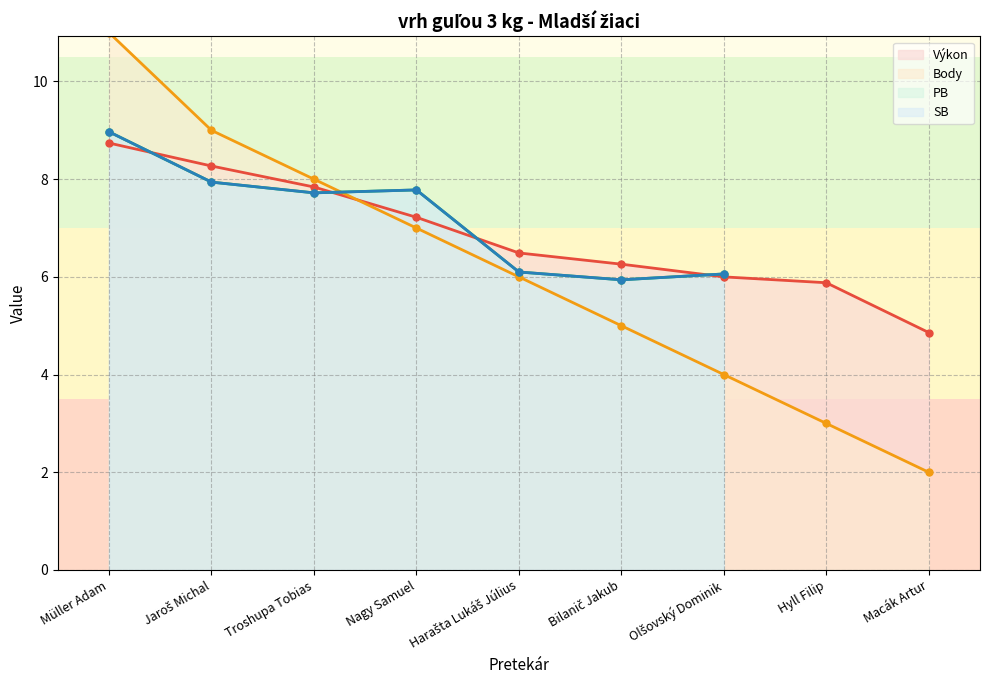

True or false: Výkon and Body intersect in this chart.

True